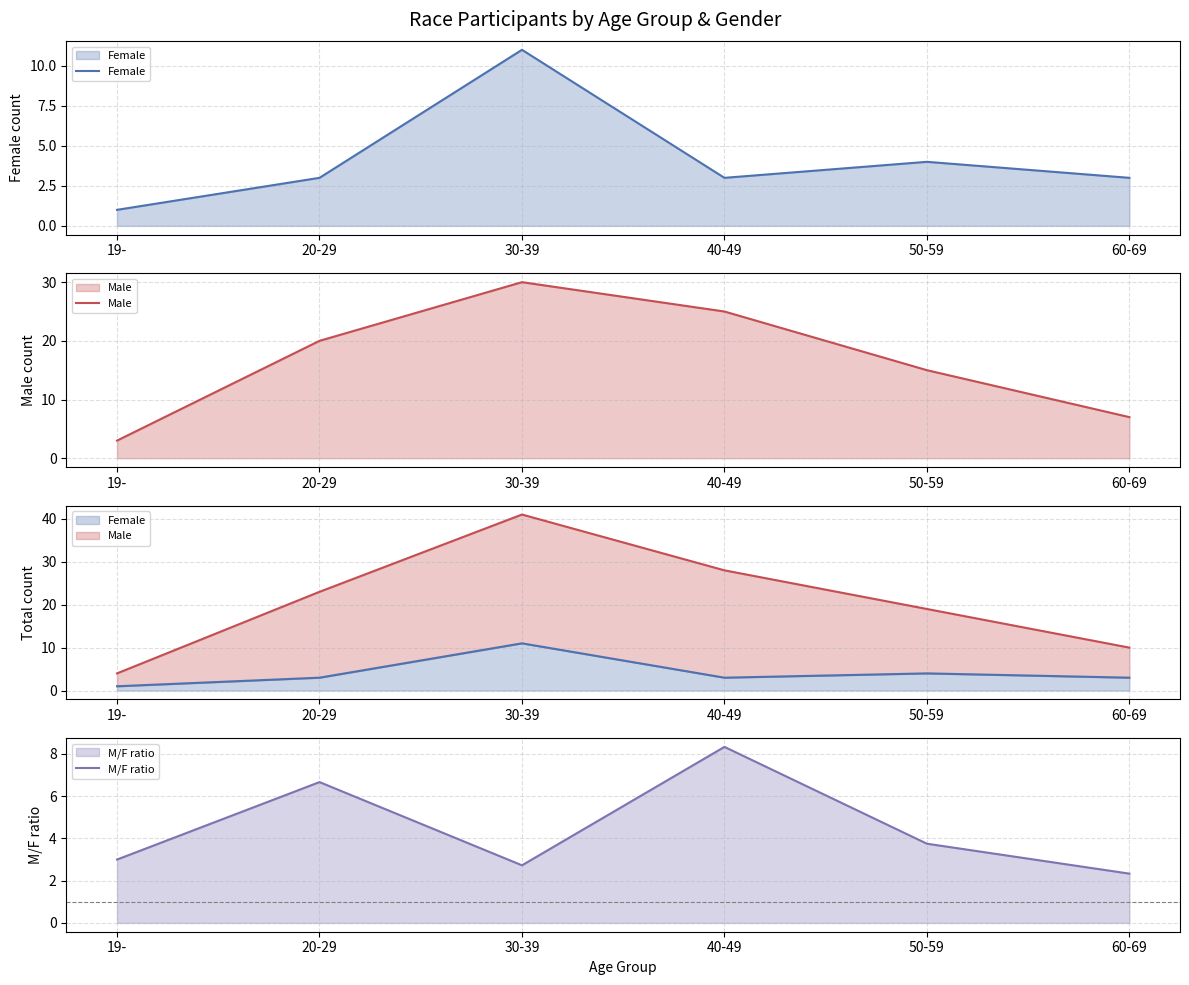

Count the number of data series in this chart.

3